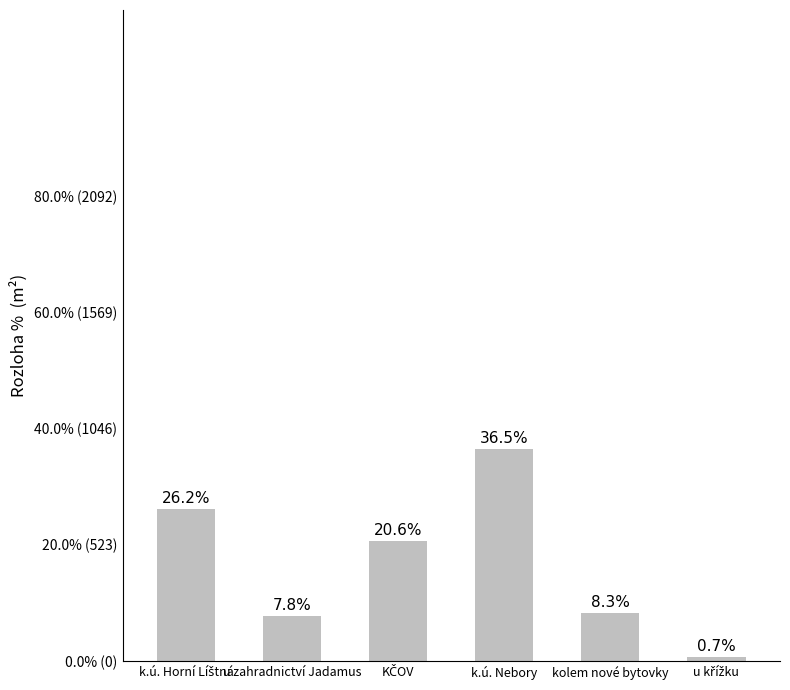

What is the ratio of the value at k.ú. Nebory to the value at kolem nové bytovky?

4.4